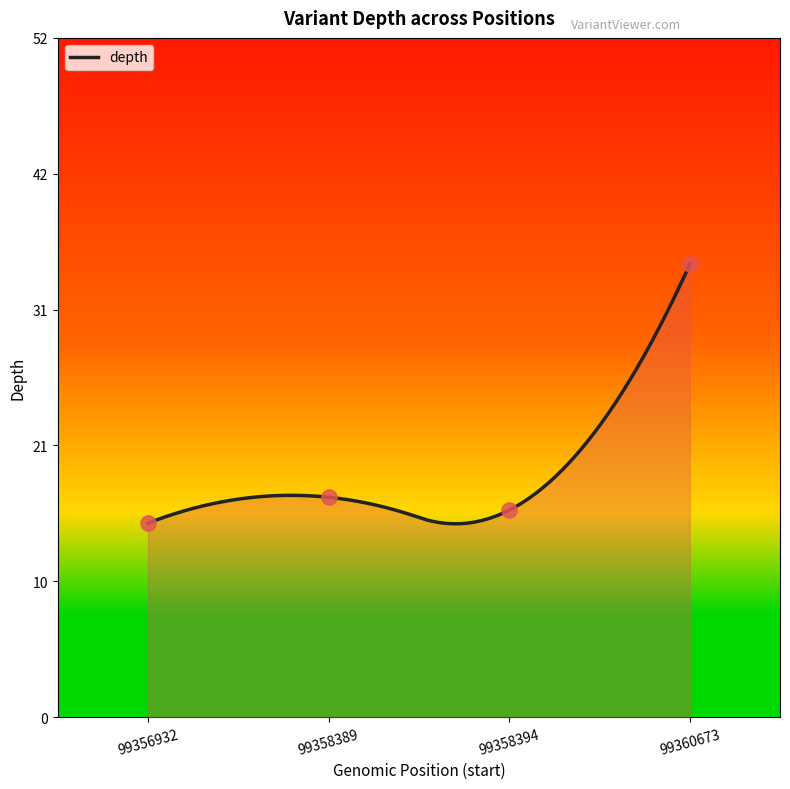

What is the change in value from 99356932 to 99358394?

+1